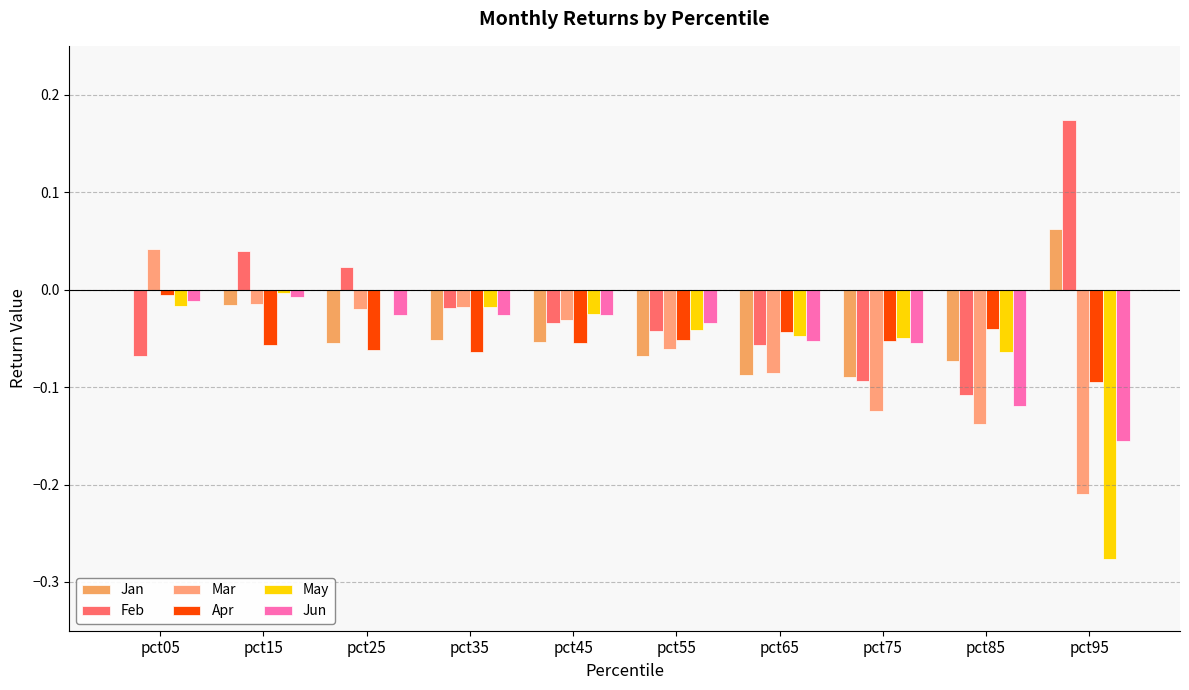

How many positive values does the Feb series have?

3